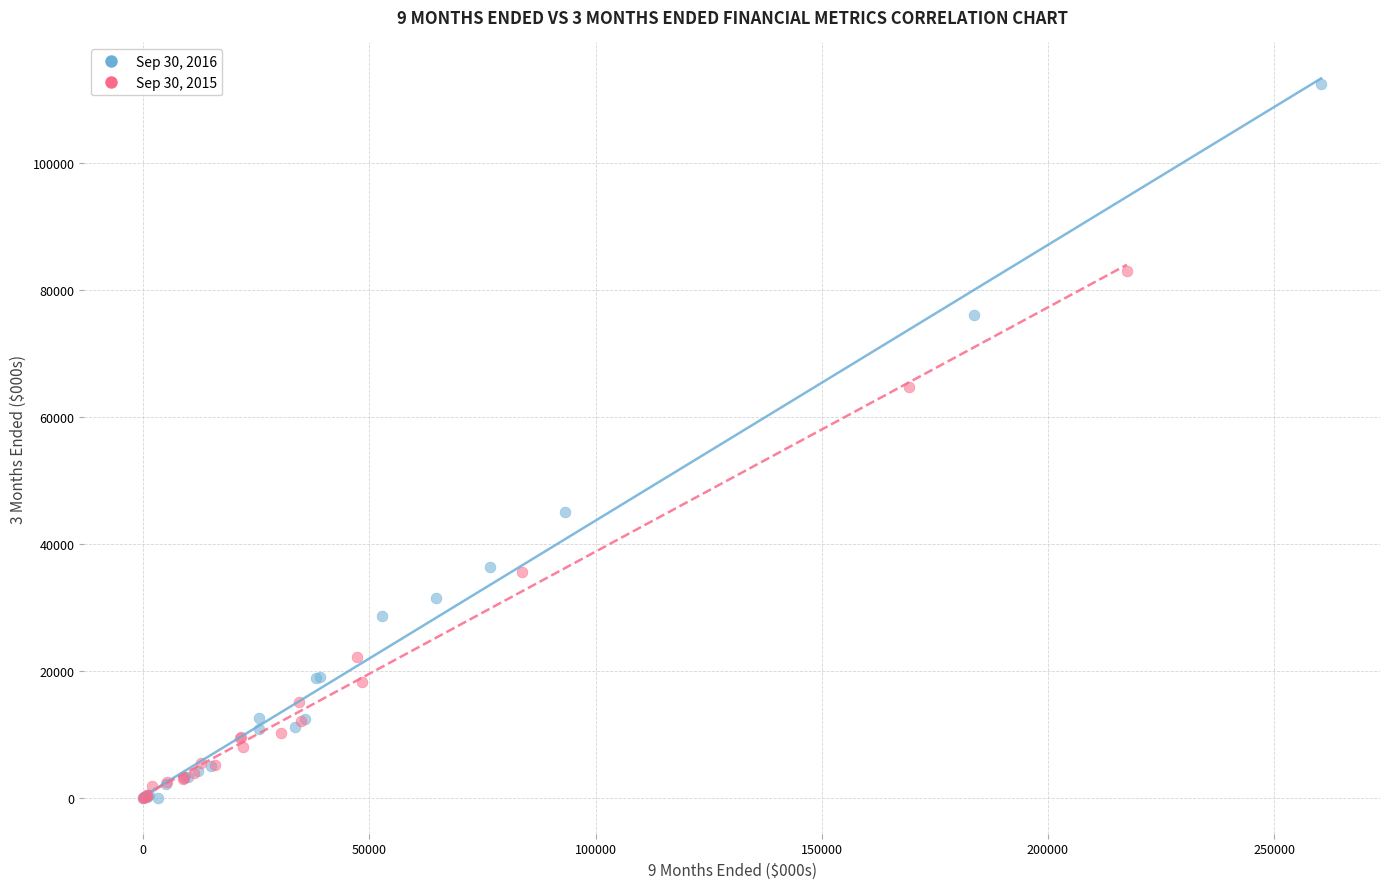

Which series has the widest spread of Y values?

Sep 30, 2016